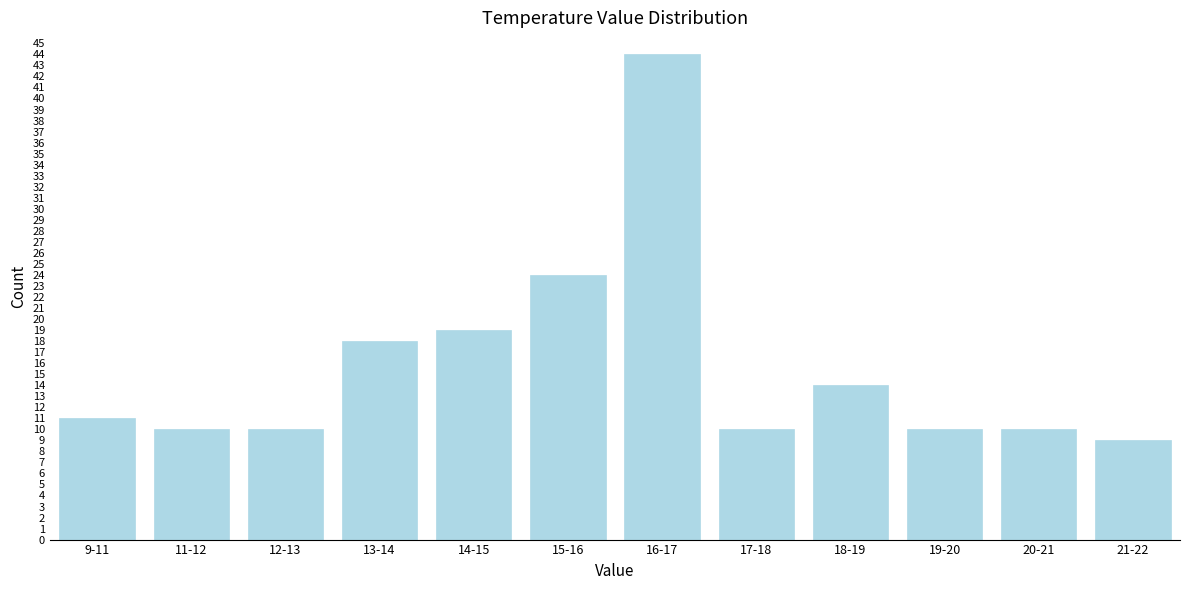

Reading left to right, what are all the values shown in this chart?

11	10	10	18	19	24	44	10	14	10	10	9